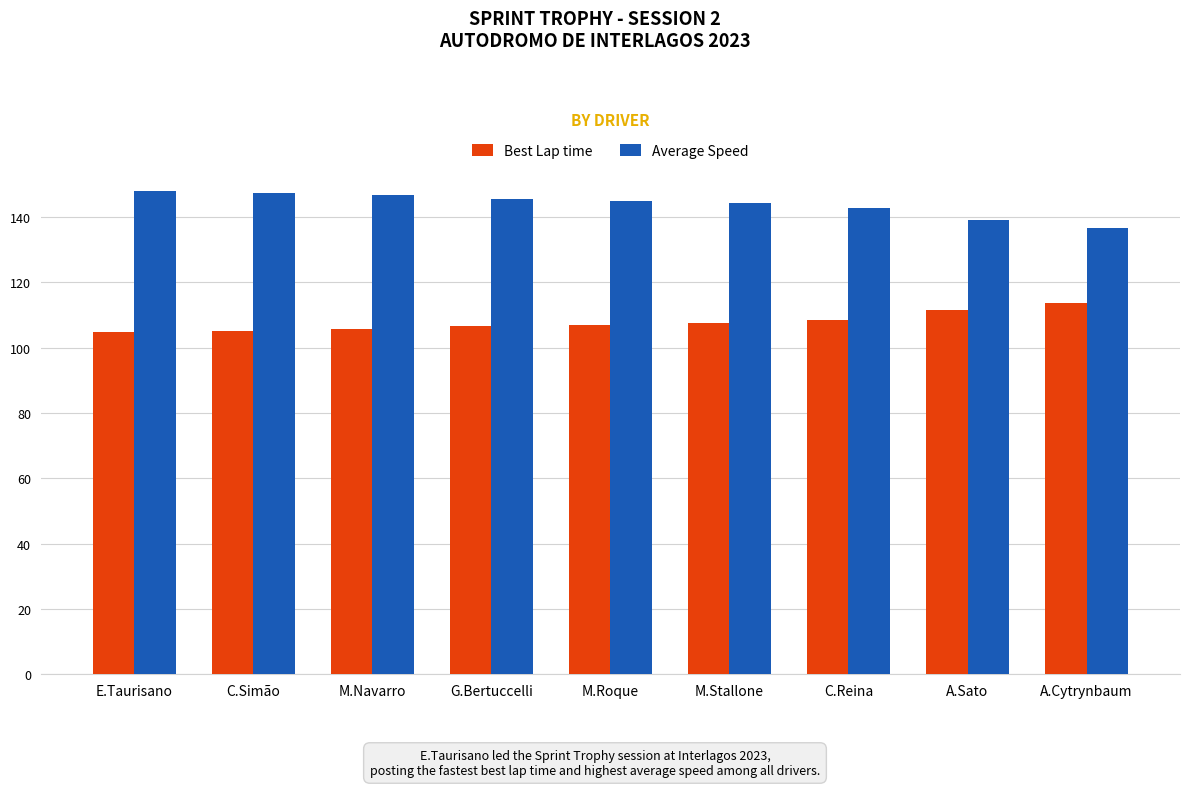

At how many categories does at least one series exceed 117?

9